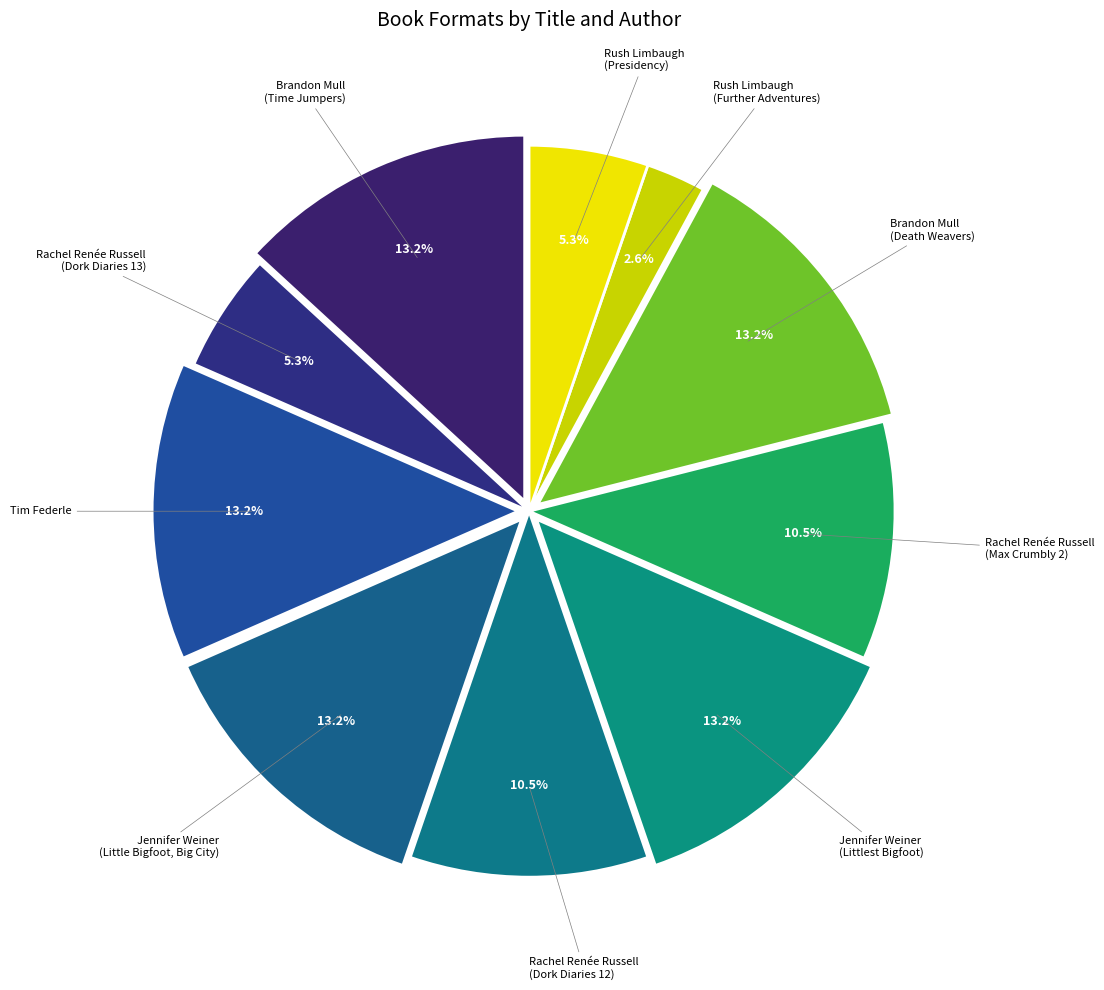

How many slices are in this pie chart?

10